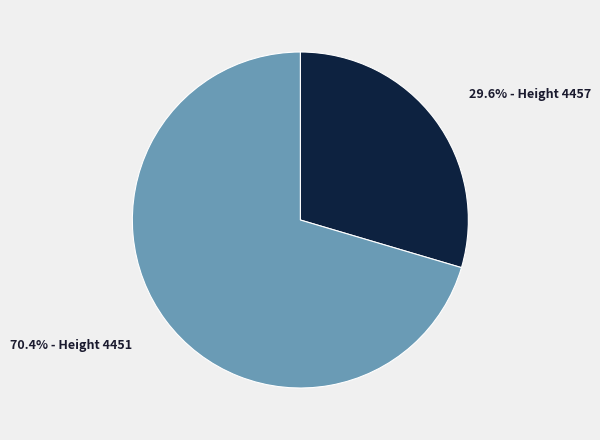

Does any single category account for the majority?

Yes